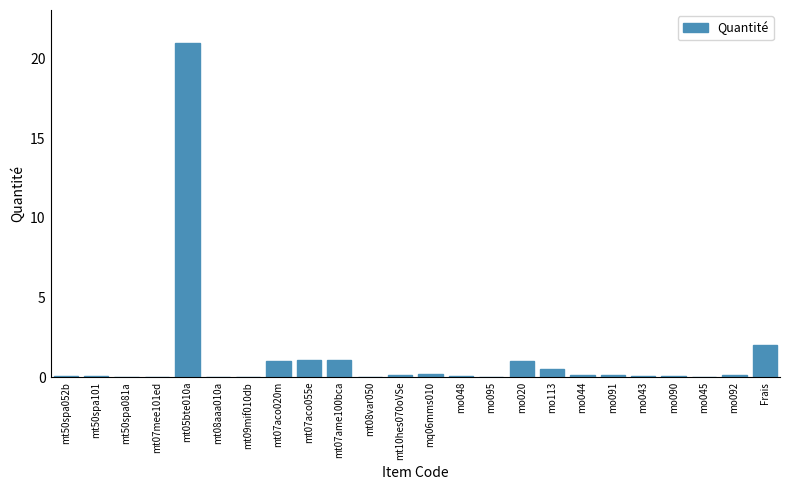

What is the change in value from mt05bte010a to Frais?

-19.0